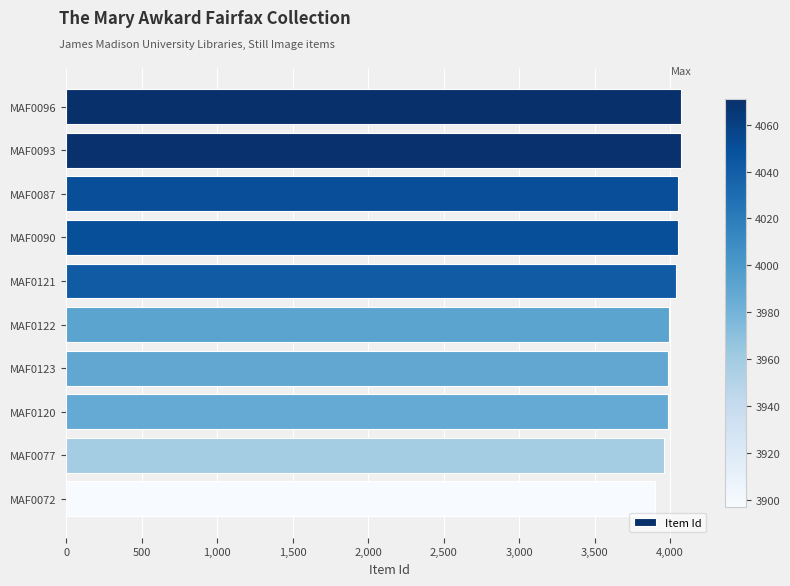

What is the average value?

4011